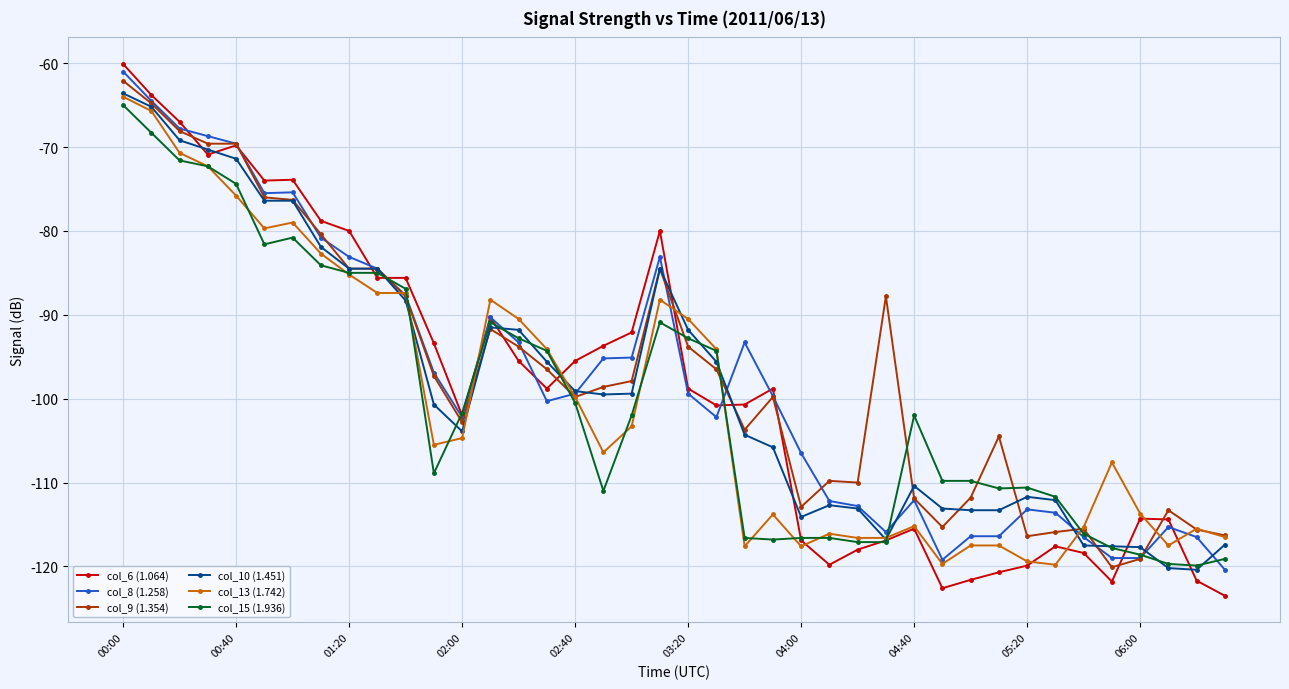

How many distinct data groups are displayed?

6